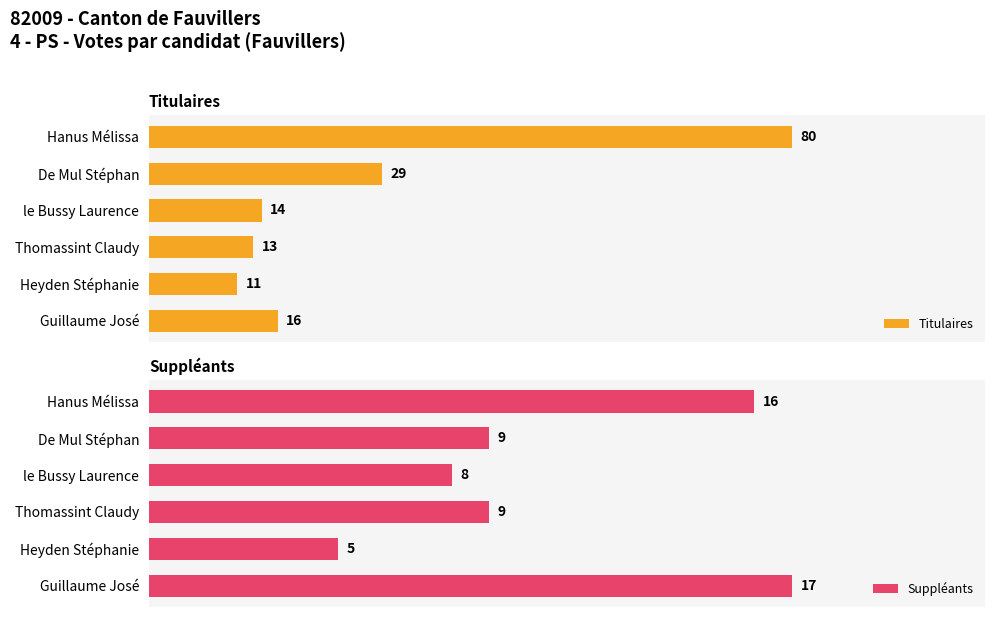

At which label is Titulaires closest to 45?

De Mul Stéphan